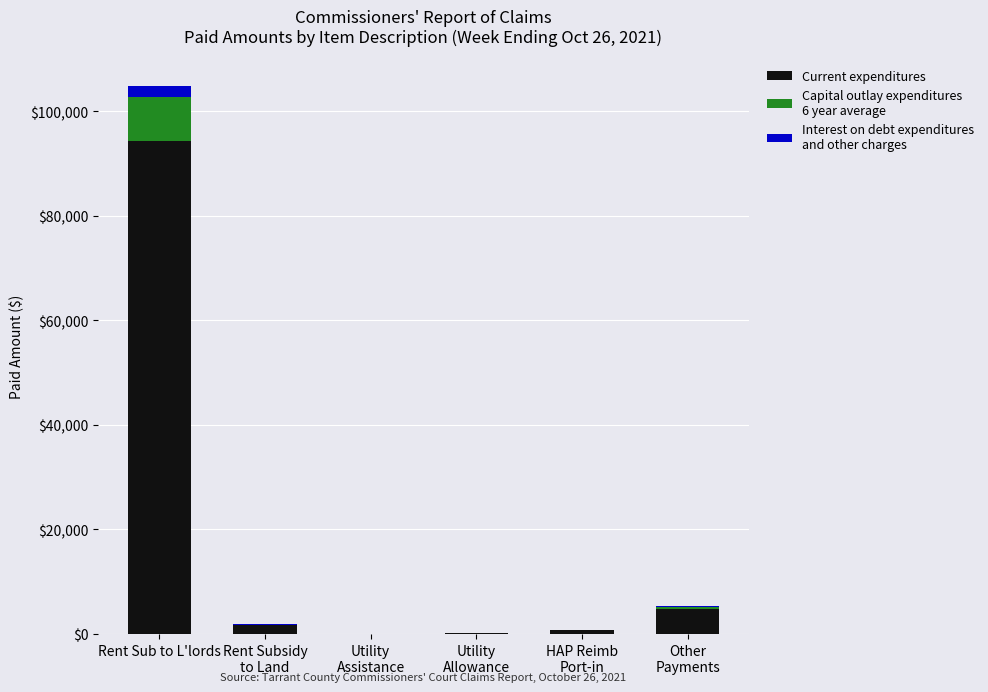

At which category is the sum across all series the highest?

Rent Sub to L'lords